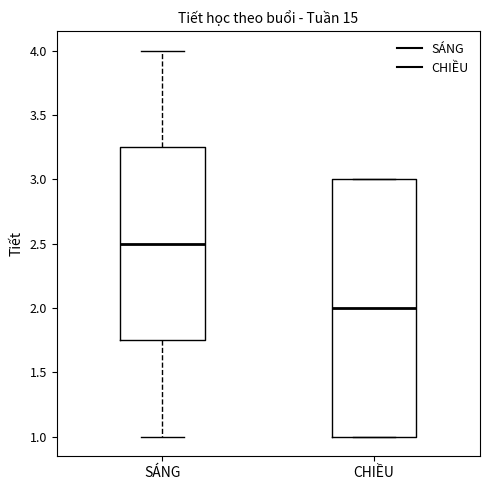

Reading left to right, transcribe this box plot: for each box, give where its median line is, the range the box spans, and where its two whiskers end, as read against the y-axis. The values are not printed on the chart, so give them approximately, as read against the axis.

SÁNG: median 2.50, box 1.75 to 3.25, whiskers 1.00 to 4.00
CHIỀU: median 2.00, box 1.00 to 3.00, whiskers 1.00 to 3.00